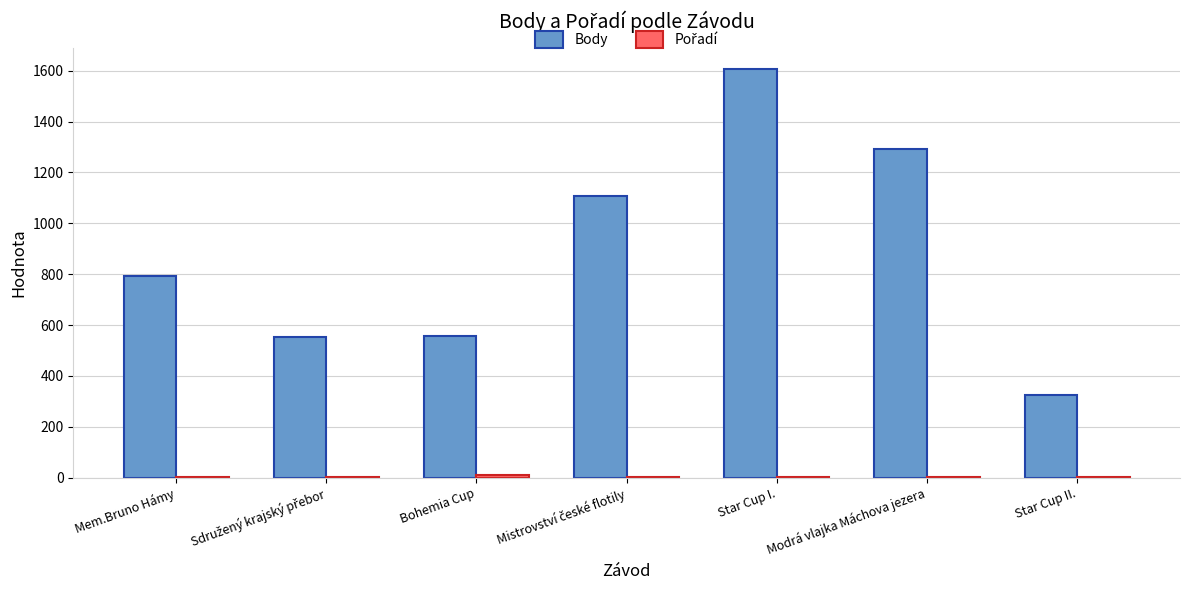

Count the number of categories in the chart.

7